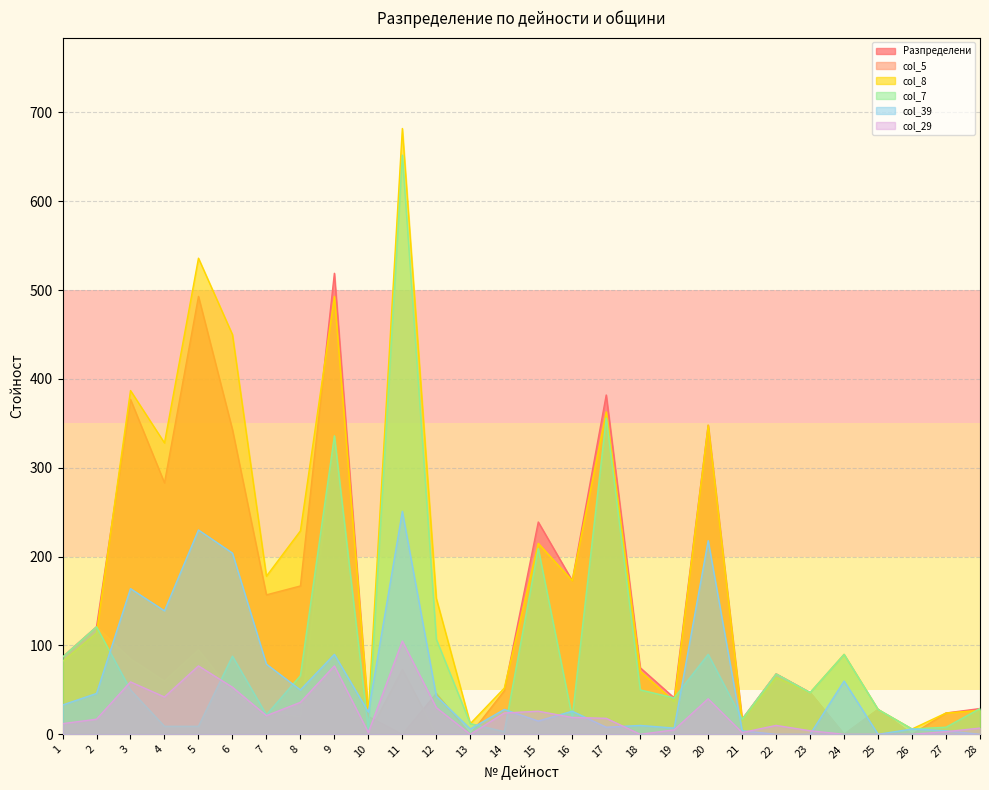

Rank the series at 18 from highest to lowest value.

Разпределени, col_8, col_5, col_39, col_29